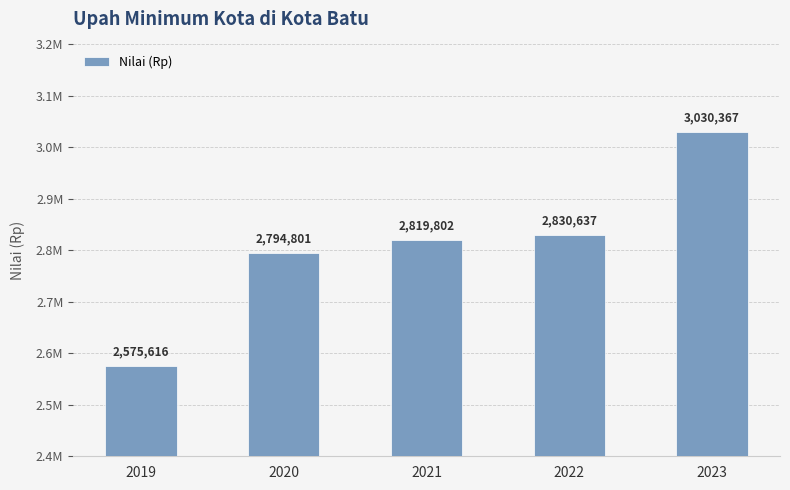

Are the bars horizontal?

No